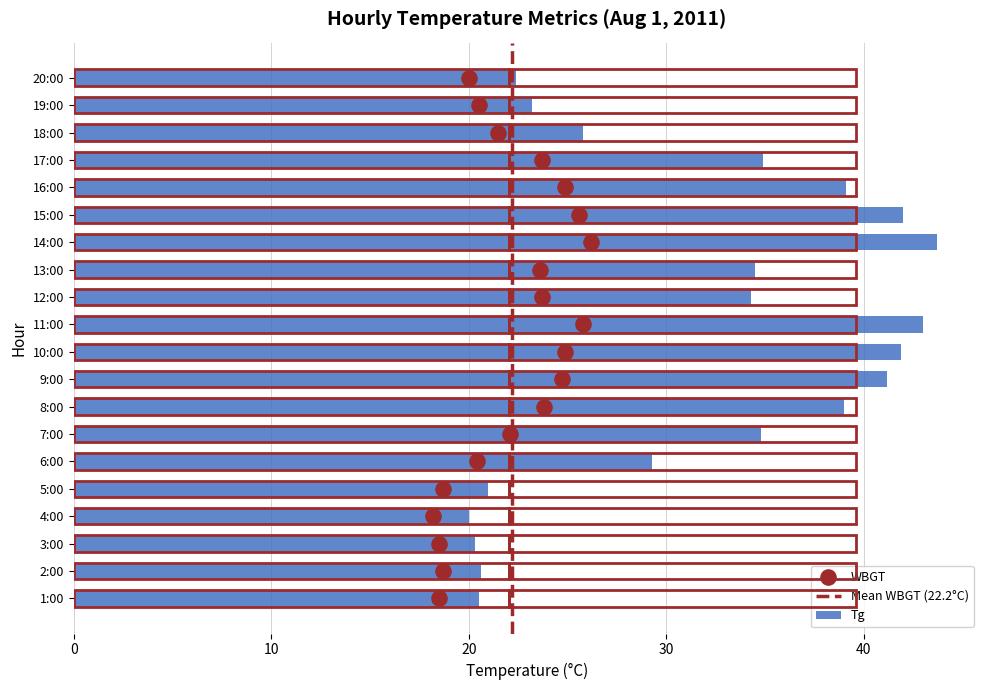

What is the change in value from 14:00 to 16:00?

-4.6